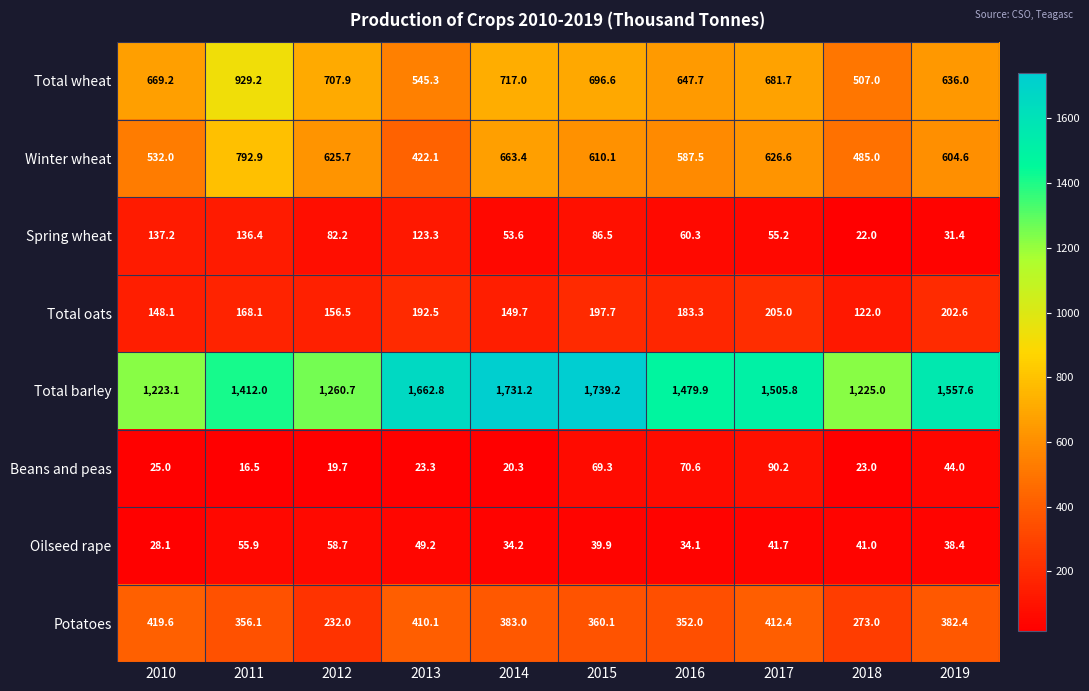

What is the difference between the Oilseed rape values at 2013 and 2018?

8.2